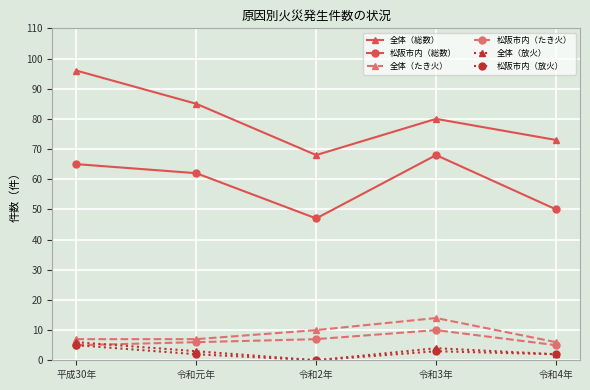

Does the chart display data point markers on the line(s)?

Yes